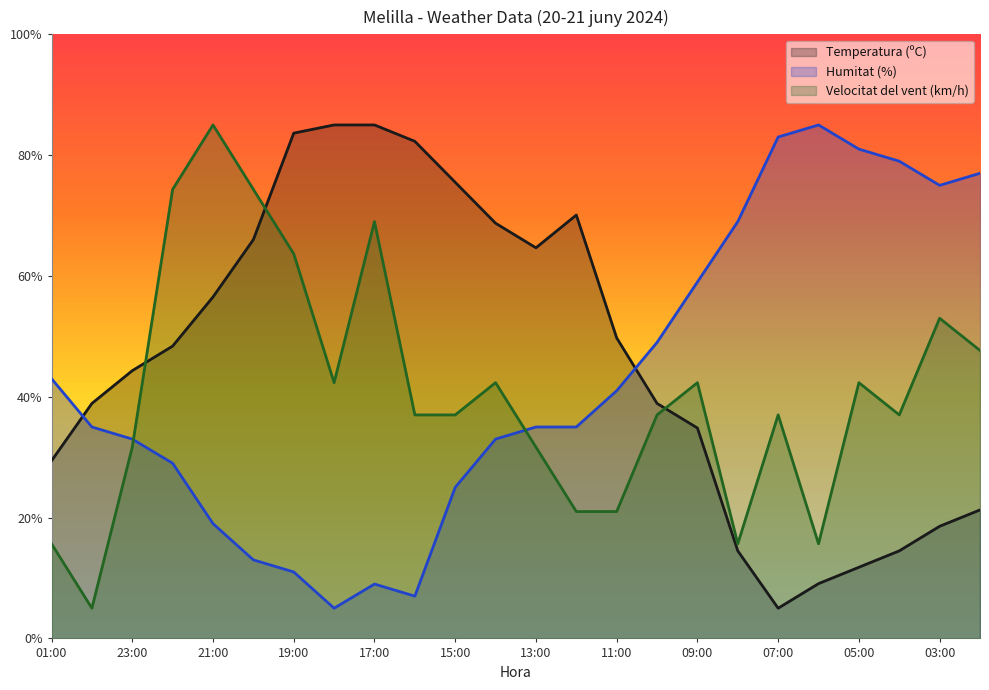

What is the sum of the Velocitat del vent (km/h) values at 22:00 and 02:00?

122.0